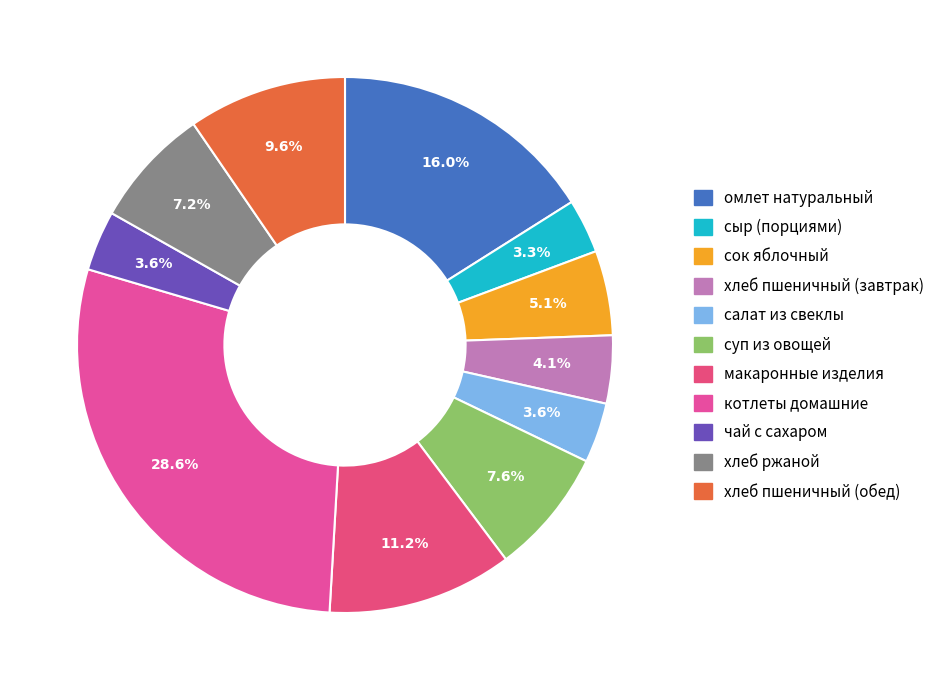

To the nearest percent, what is the average slice percentage?

9%